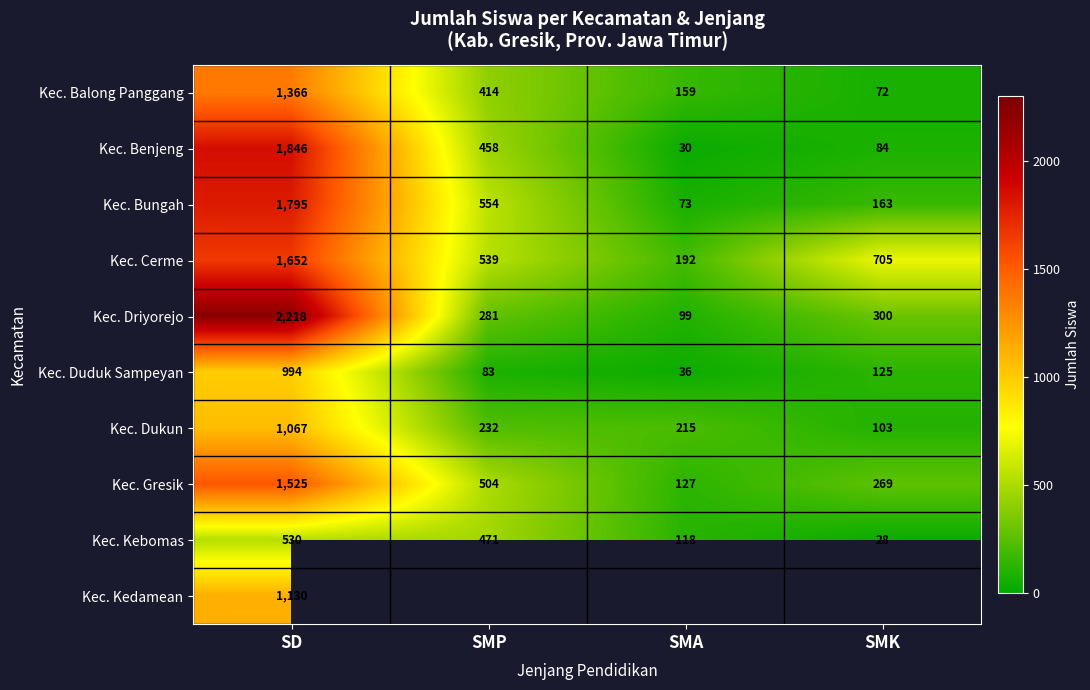

At which label is Kec. Gresik closest to 826?

SMP